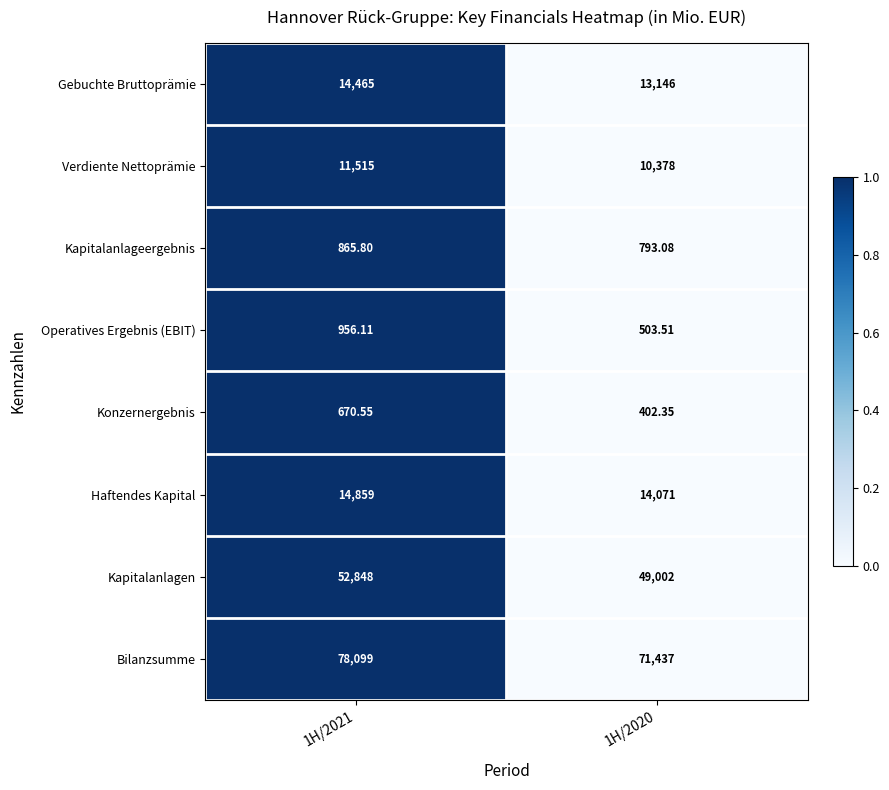

Between 1H/2021 and 1H/2020, which series saw the biggest shift?

Bilanzsumme